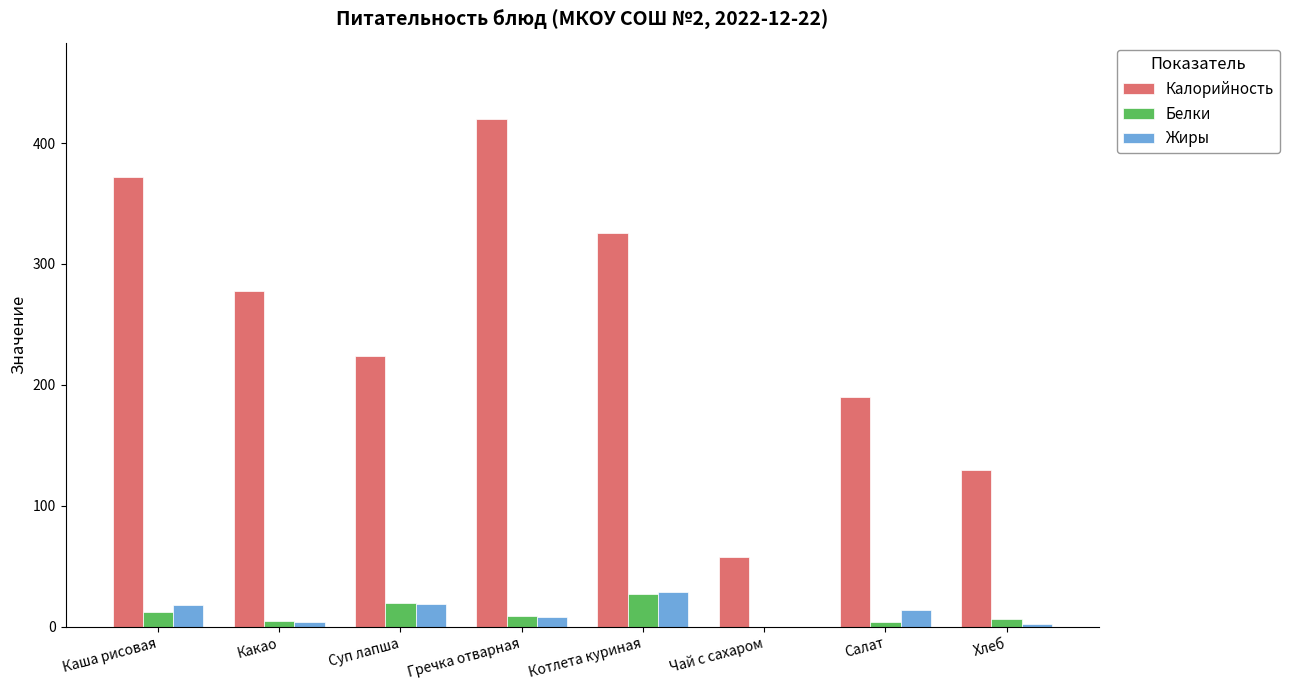

Is it true that Жиры equals 0.0 at Чай с сахаром?

True